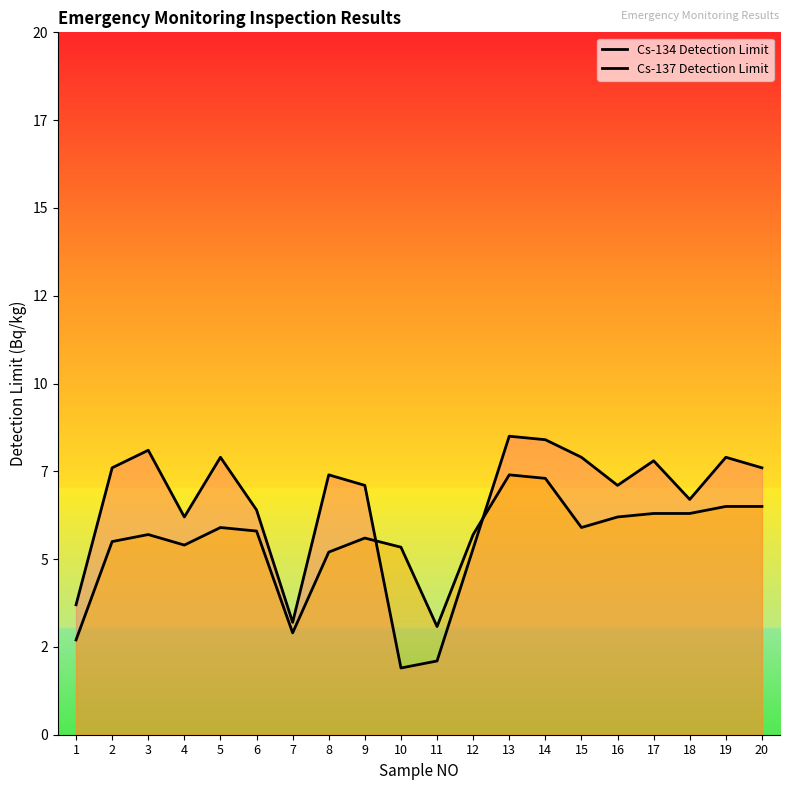

What is the difference between the second highest and minimum values in the Cs-134 Detection Limit series?

6.5